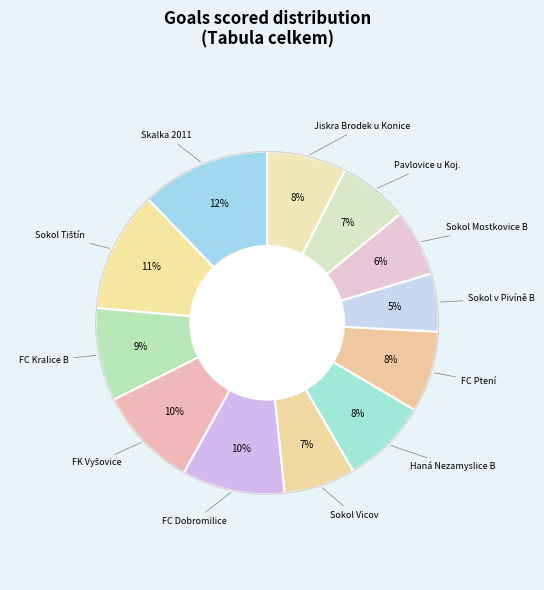

How many segments does this pie chart have?

12